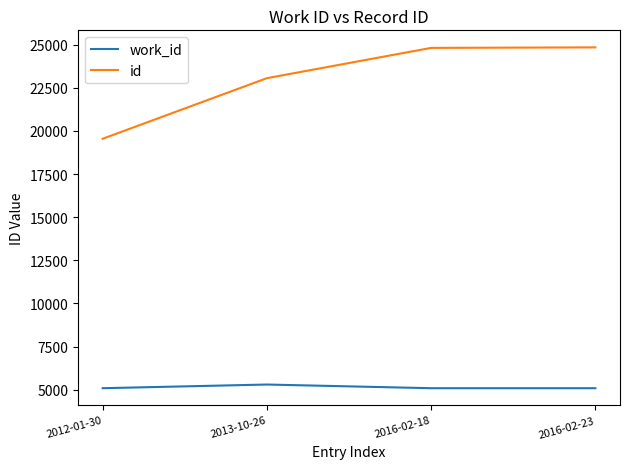

What is the lowest value of the id series?

19550